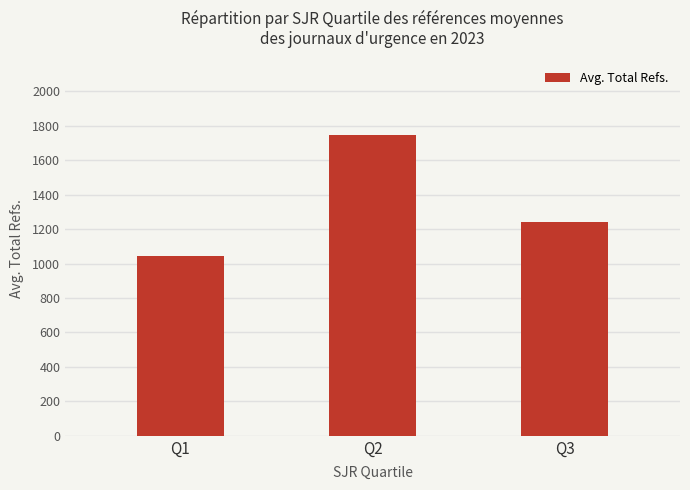

Does the chart contain any negative values?

No